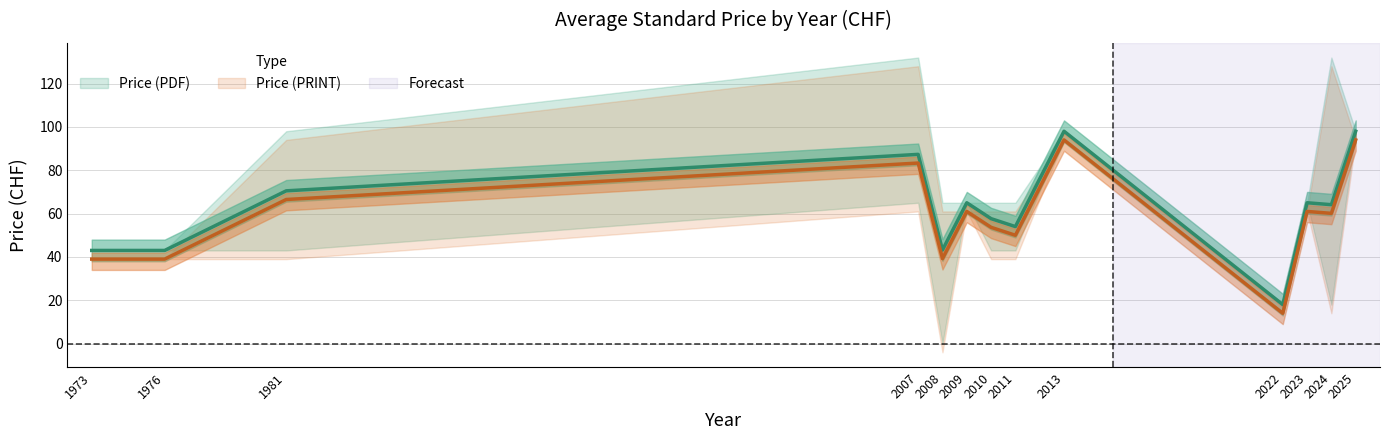

At which category does the chart reach its minimum across all series?

2008